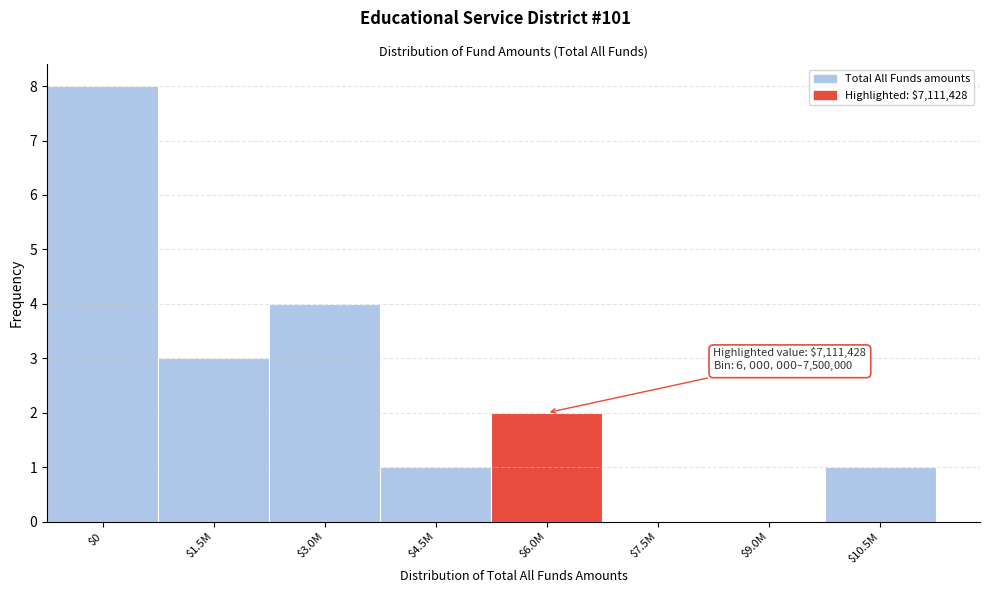

Is it true that the value at $1.5M is 5?

False